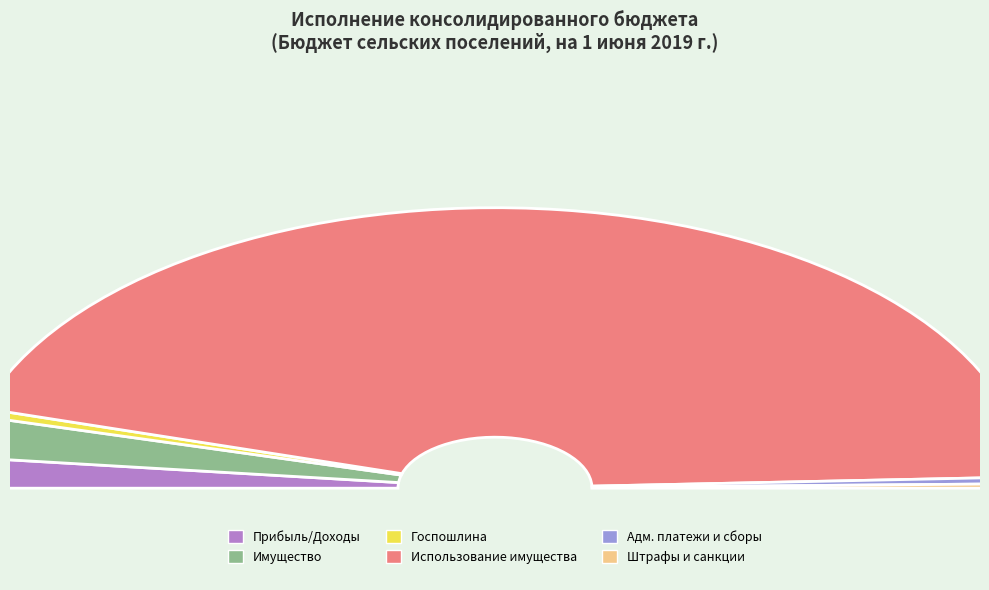

Which slice is the largest?

ДОХОДЫ ОТ ИСПОЛЬЗОВАНИЯ ИМУЩЕСТВА